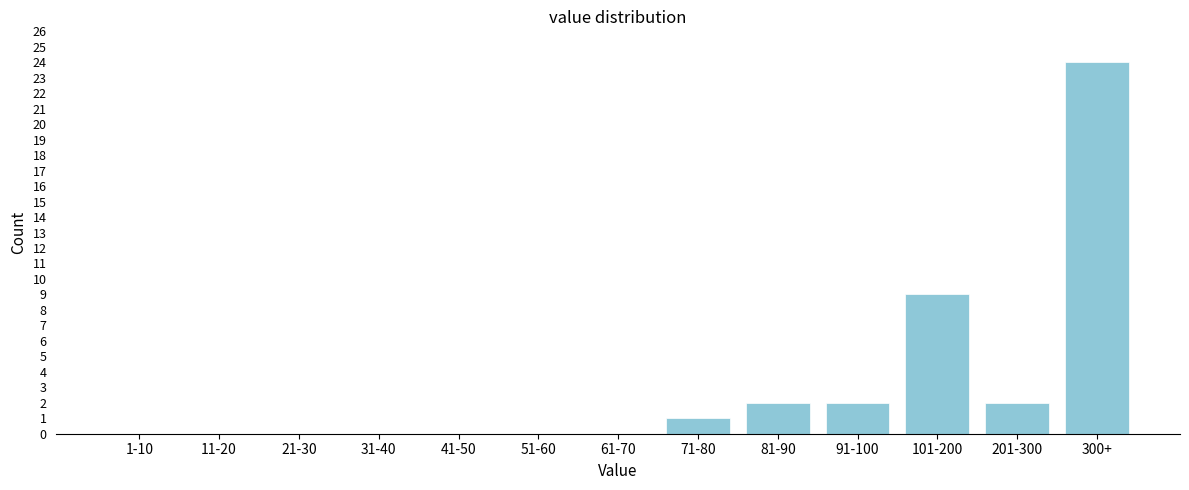

Reading left to right, extract all data points from this chart.

1-10=0	11-20=0	21-30=0	31-40=0	41-50=0	51-60=0	61-70=0	71-80=1	81-90=2	91-100=2	101-200=9	201-300=2	300+=24